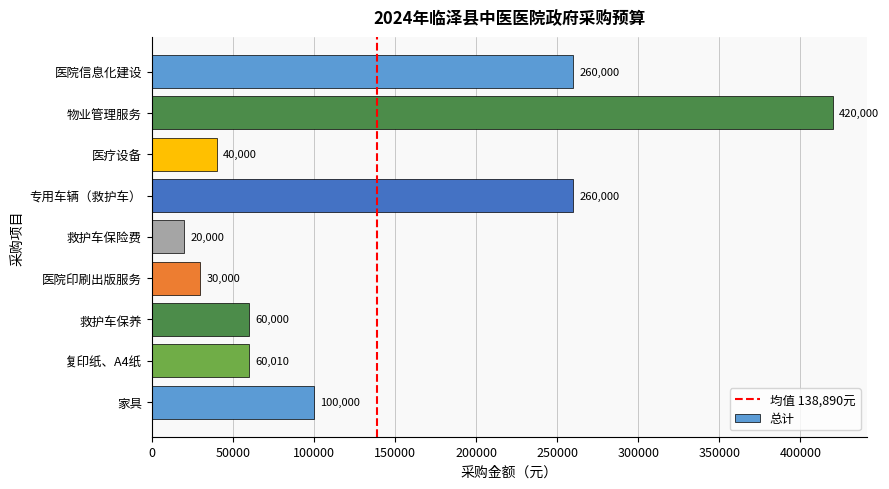

The value at 复印纸、A4纸 is 97736. True or false?

False